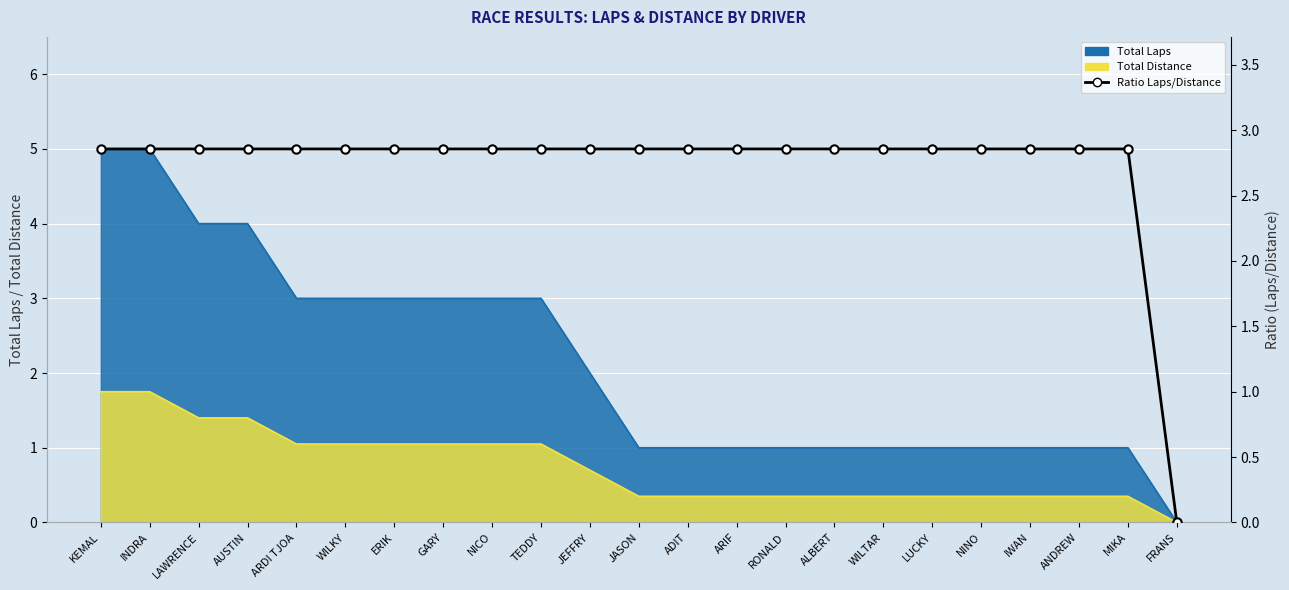

What is the greatest value displayed?

2.9